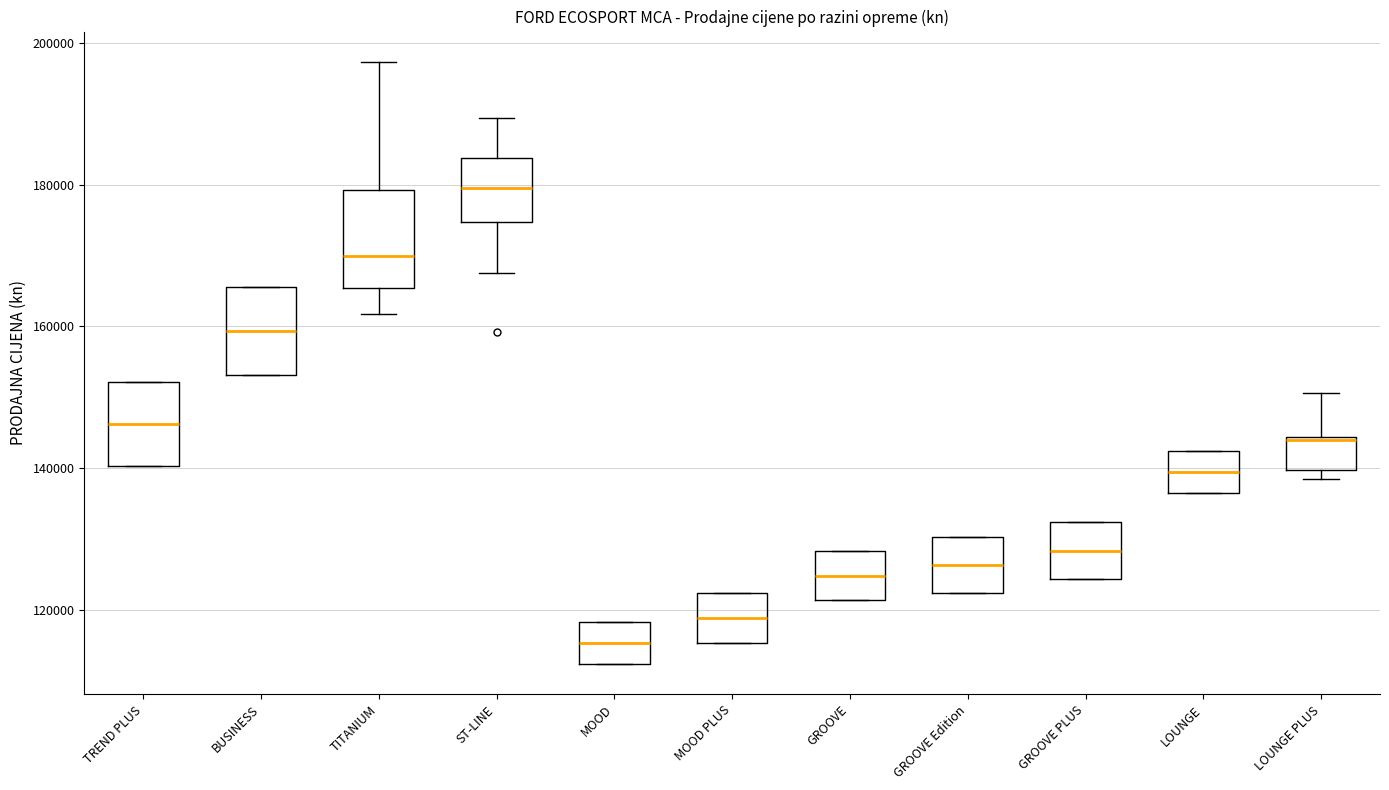

Reading left to right, transcribe this box plot: for each box, give where its median line is, the range the box spans, and where its two whiskers end, as read against the y-axis. The values are not printed on the chart, so give them approximately, as read against the axis.

TREND PLUS: median 146000, box 140000 to 152000, whiskers 140000 to 152000
BUSINESS: median 160000, box 154000 to 166000, whiskers 154000 to 166000
TITANIUM: median 170000, box 166000 to 180000, whiskers 162000 to 198000
ST-LINE: median 180000, box 174000 to 184000, whiskers 168000 to 190000
MOOD: median 116000, box 112000 to 118000, whiskers 112000 to 118000
MOOD PLUS: median 118000, box 116000 to 122000, whiskers 116000 to 122000
GROOVE: median 124000, box 122000 to 128000, whiskers 122000 to 128000
GROOVE Edition: median 126000, box 122000 to 130000, whiskers 122000 to 130000
GROOVE PLUS: median 128000, box 124000 to 132000, whiskers 124000 to 132000
LOUNGE: median 140000, box 136000 to 142000, whiskers 136000 to 142000
LOUNGE PLUS: median 144000, box 140000 to 144000, whiskers 138000 to 150000